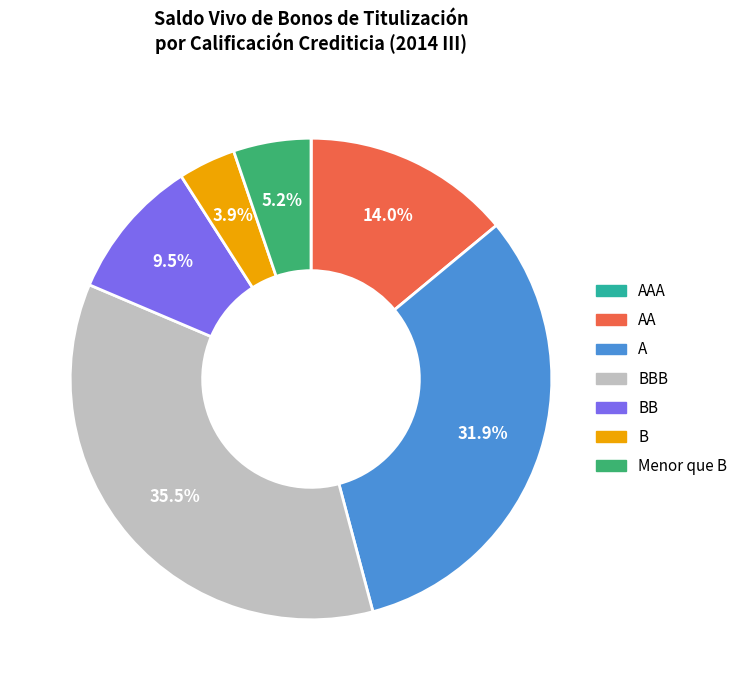

Is there any slice that represents more than half of the pie?

No